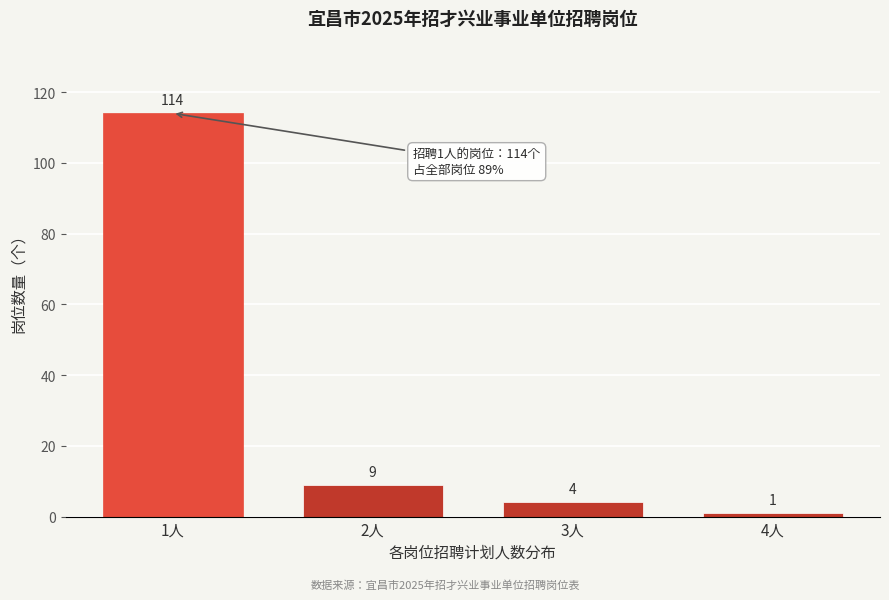

Reading left to right, list all the values displayed in this chart.

114	9	4	1